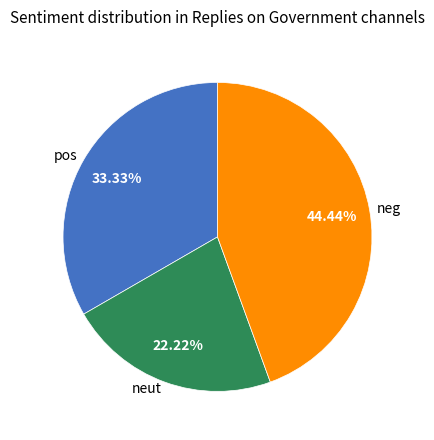

Does neut account for over 50% of the chart?

No